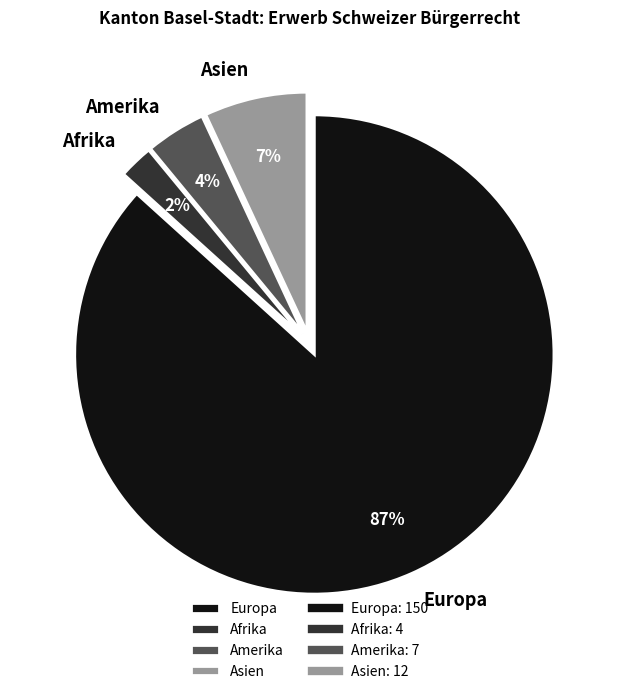

To the nearest percent, what portion does Amerika represent?

4%